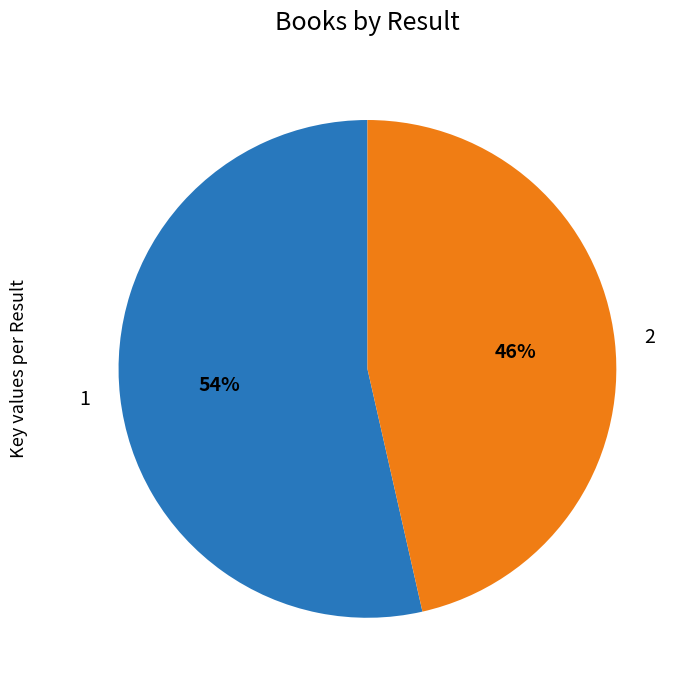

What percentage is the 1 slice, to the nearest percent?

54%